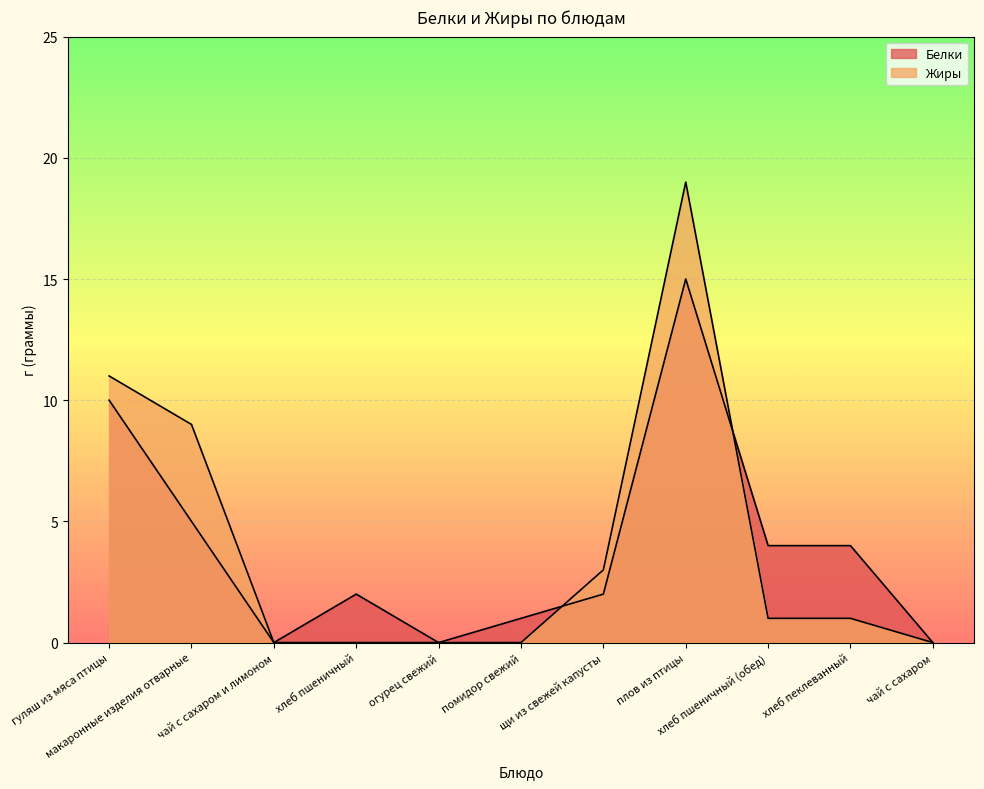

What is the sum of the Белки values at хлеб пеклеванный and щи из свежей капусты?

6